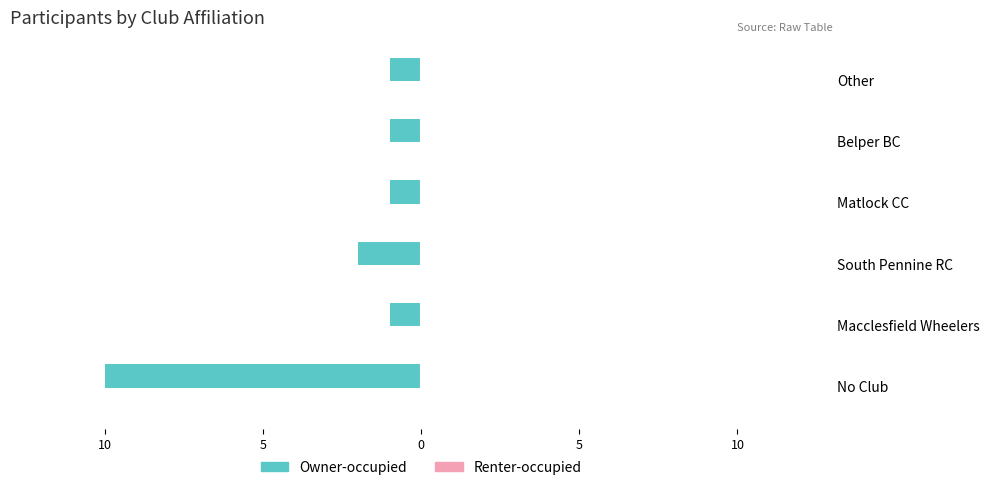

Are the bars horizontal?

Yes